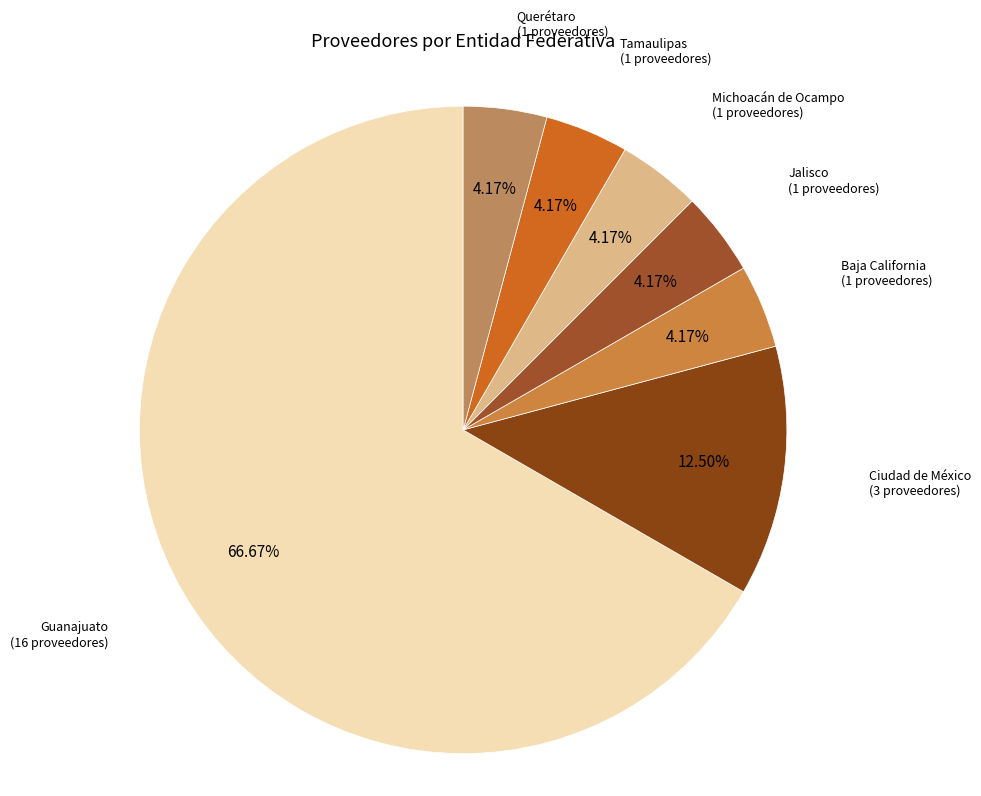

Count the number of slices in the pie.

7